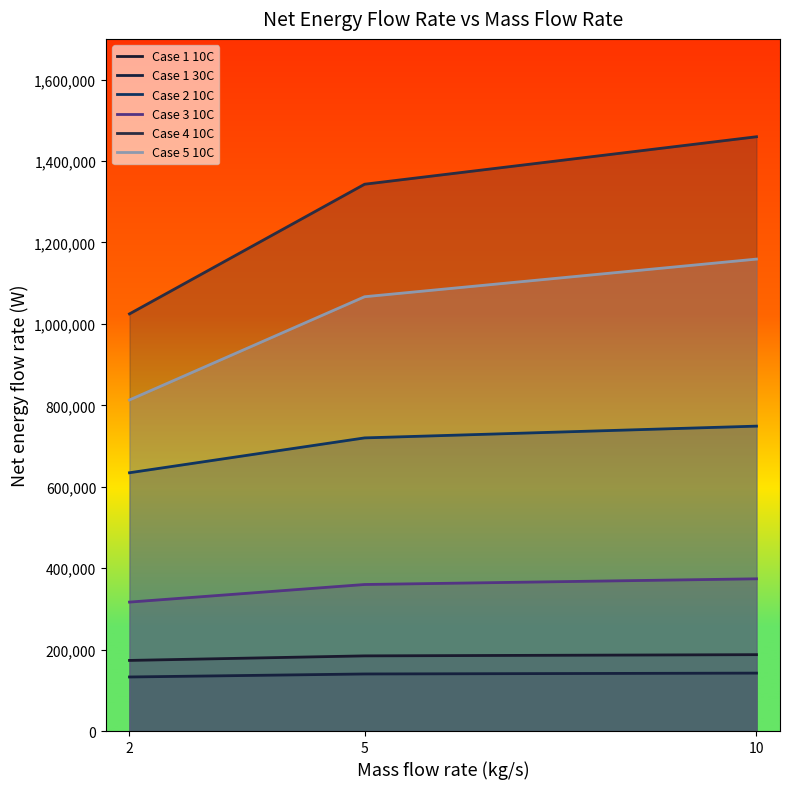

Is it true that Case 5 10C equals 780662.9 at 10?

False